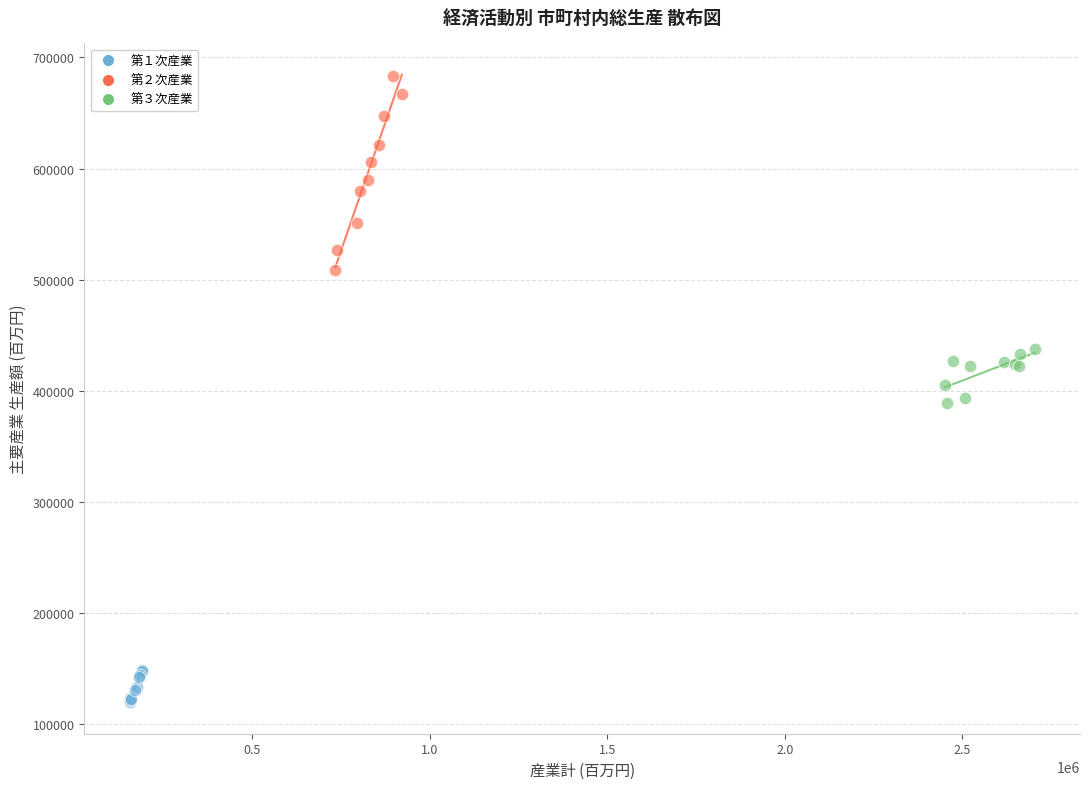

Which series reaches the minimum Y coordinate?

第１次産業